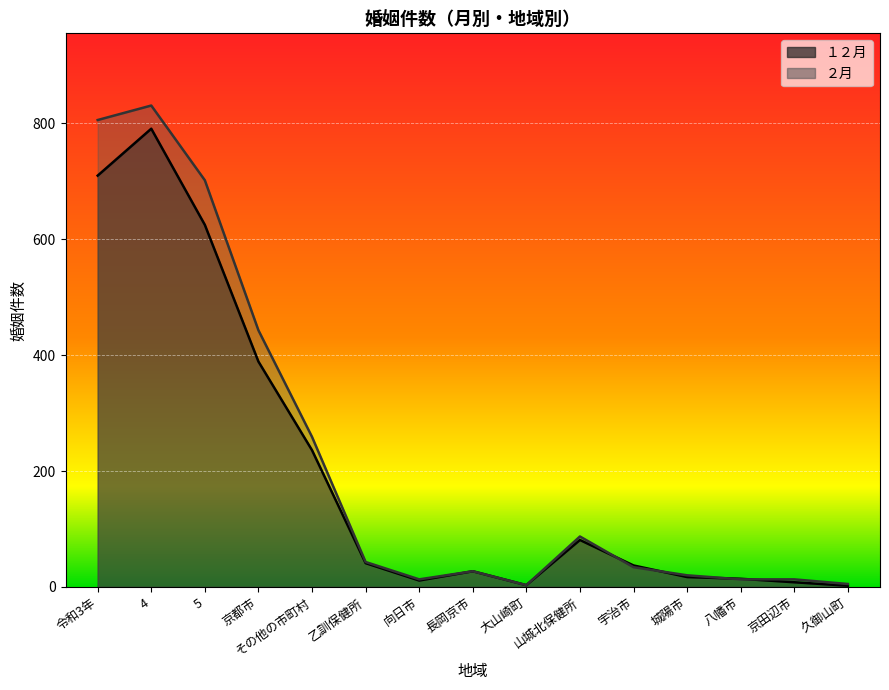

What is the maximum value shown in the chart?

831